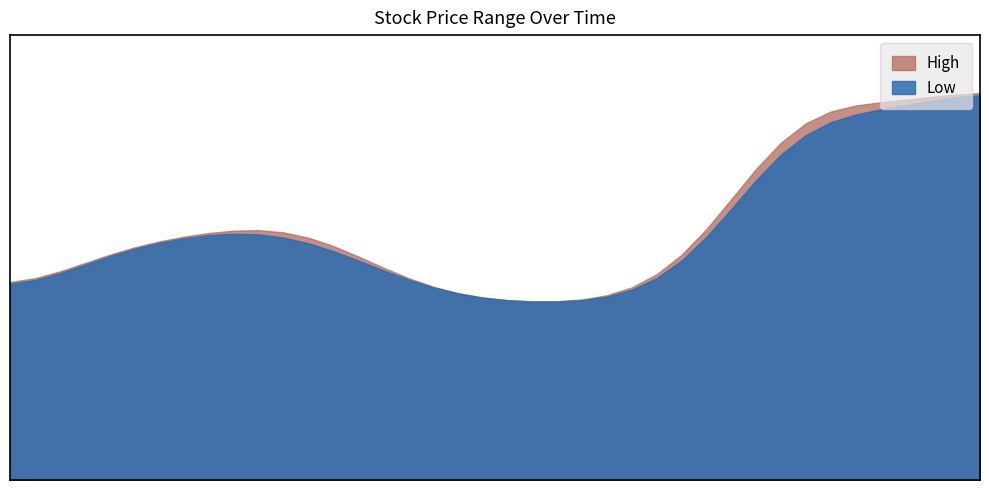

True or false: High and Low cross at least once.

False